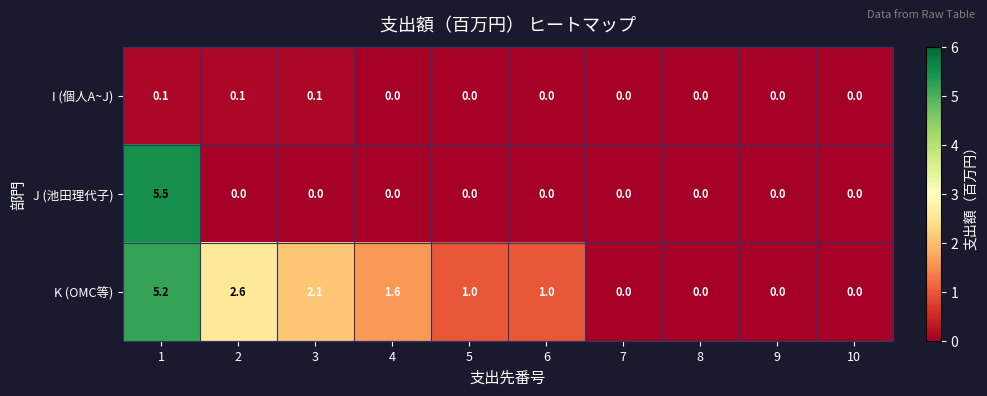

Which series has the largest range (max minus min)?

J (池田理代子)